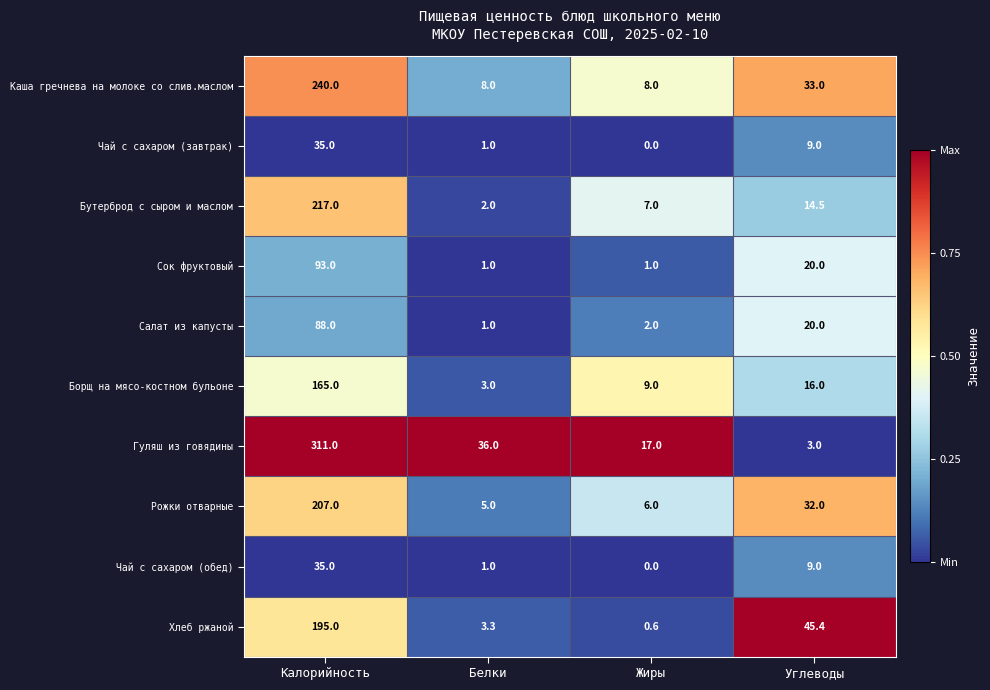

What is the approximate value of Сок фруктовый at Белки?

1.0